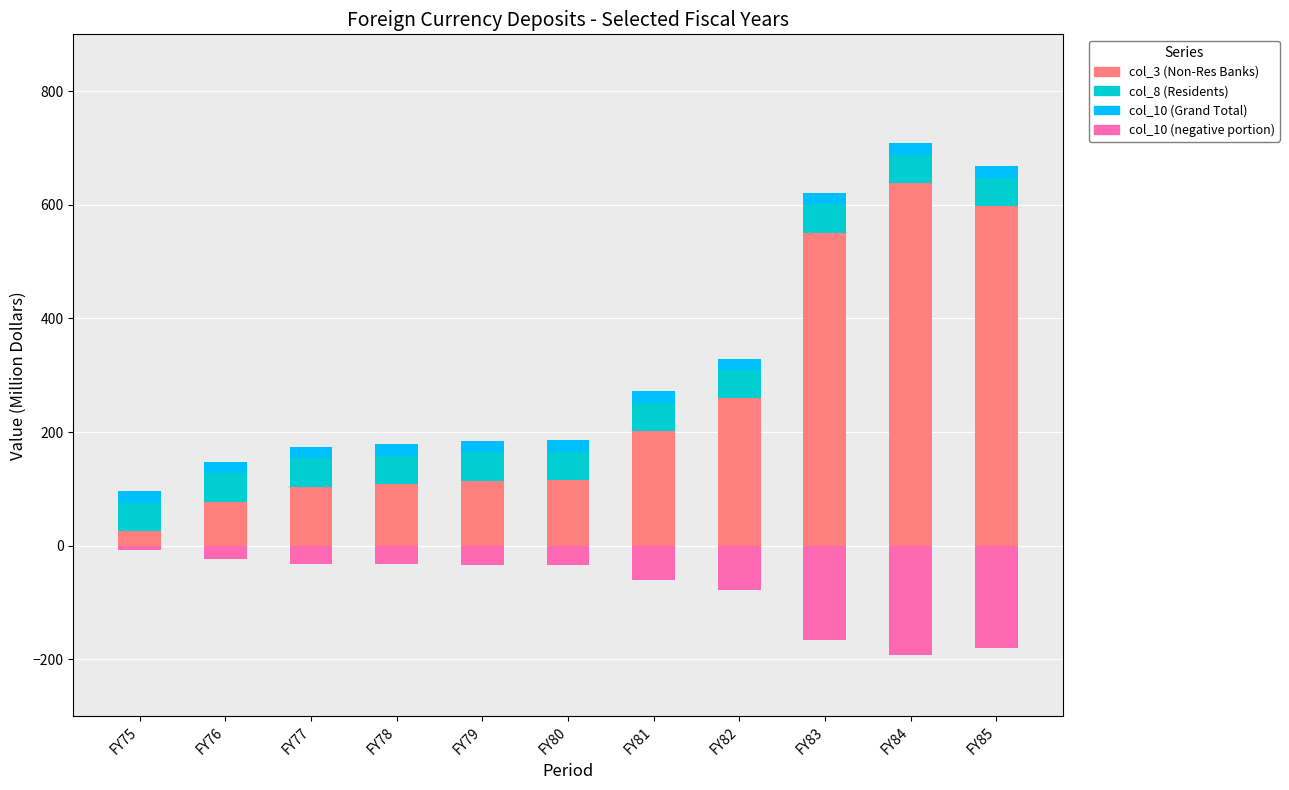

Rank the categories by col_10 (negative portion) value from lowest to highest.

FY84, FY85, FY83, FY82, FY81, FY80, FY79, FY78, FY77, FY76, FY75